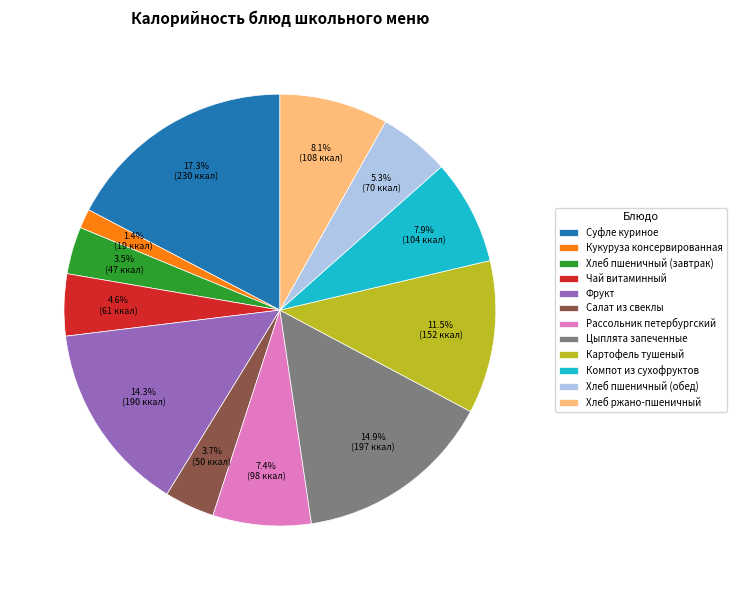

Is there a majority slice in this chart?

No